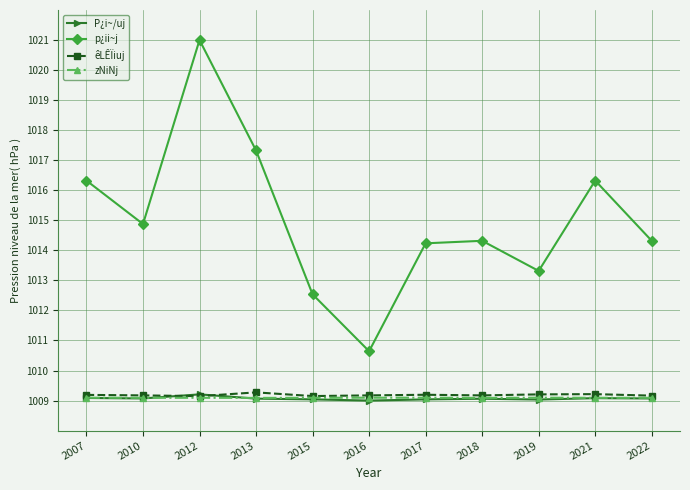

How many values in the p¿ii~j series exceed 1014?

8